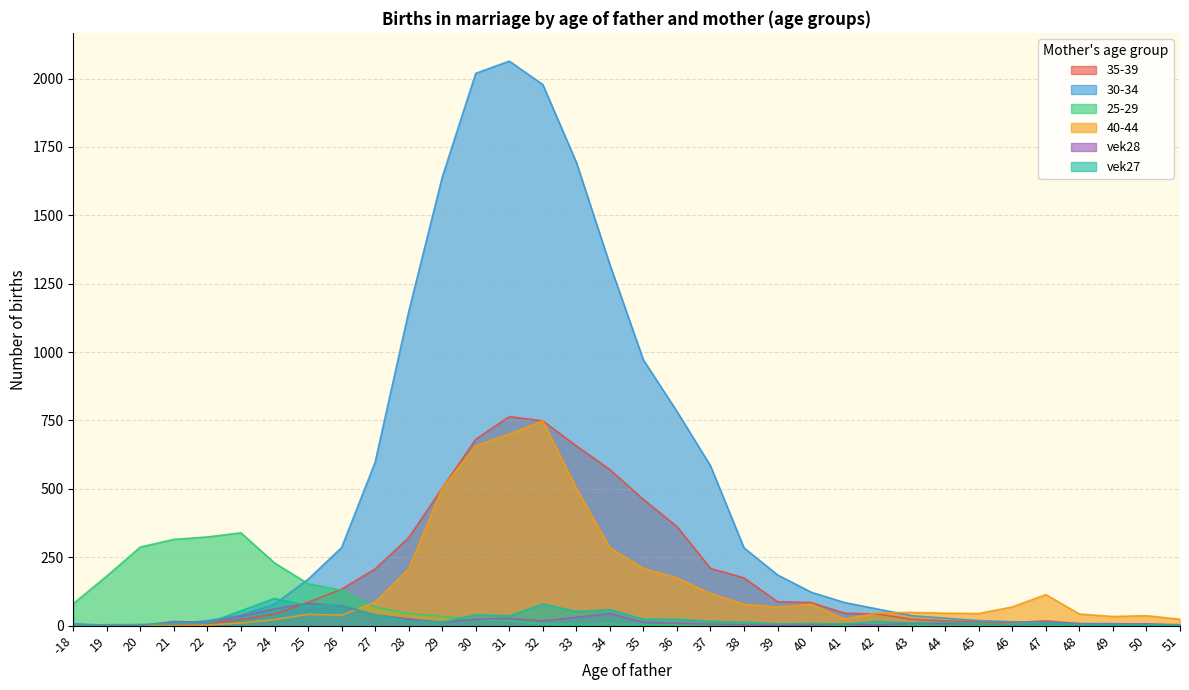

What is the value of the vek28 point at the 17th from the left?

44